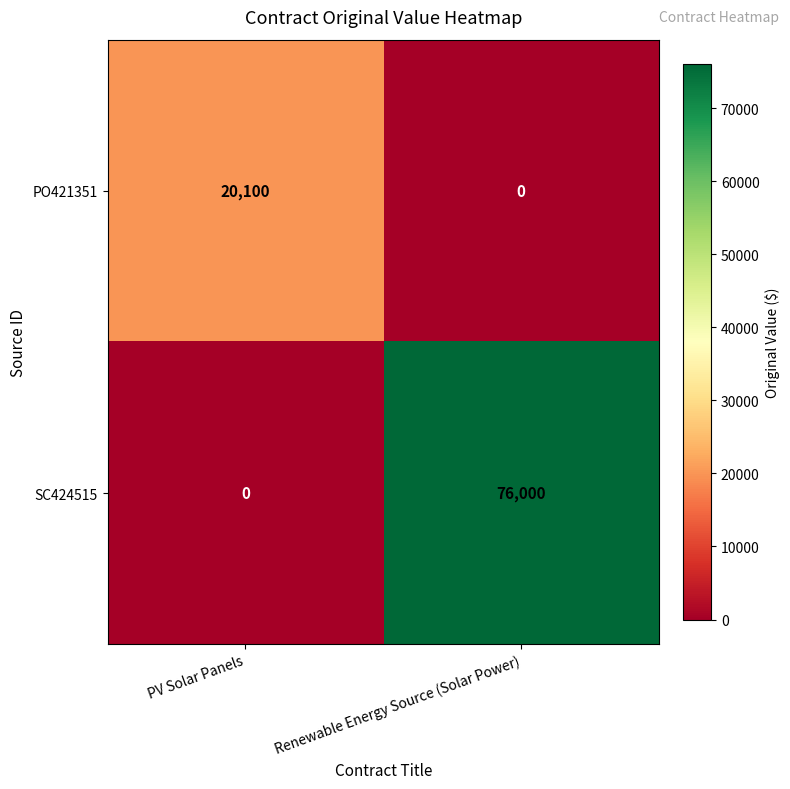

What is the difference between the highest and lowest values at PV Solar Panels?

20100